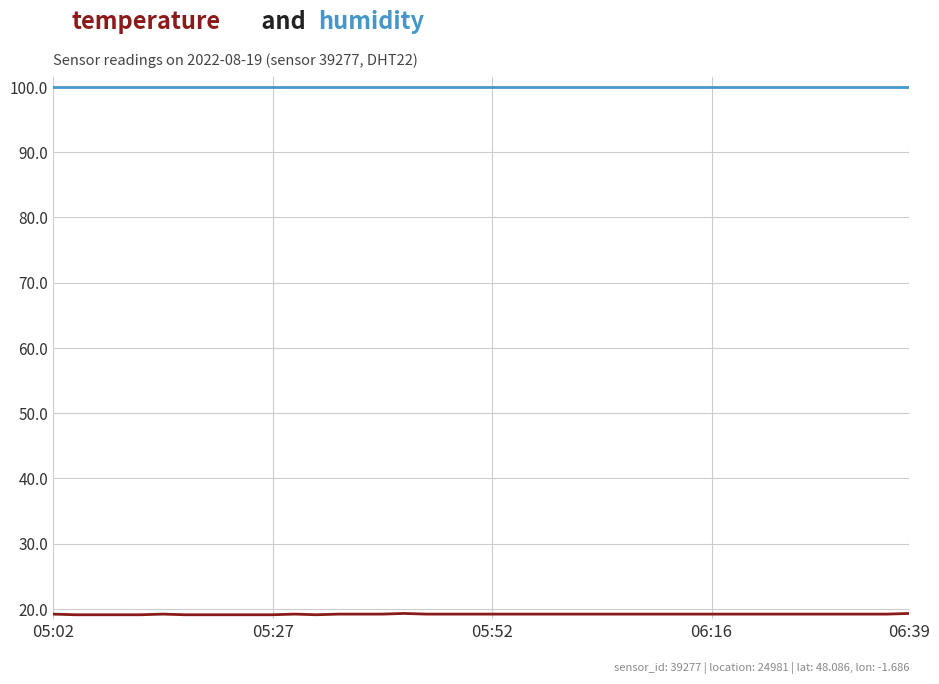

What is the greatest value displayed?

99.9